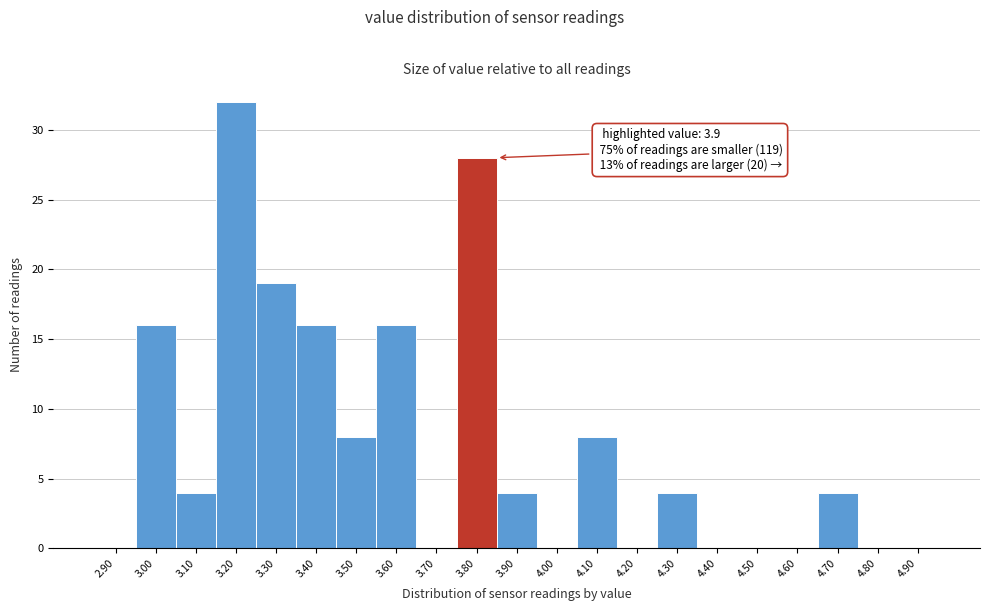

Reading left to right, what are all the values shown in this chart?

2.90=0	3.00=16	3.10=4	3.20=32	3.30=19	3.40=16	3.50=8	3.60=16	3.70=0	3.80=28	3.90=4	4.00=0	4.10=8	4.20=0	4.30=4	4.40=0	4.50=0	4.60=0	4.70=4	4.80=0	4.90=0